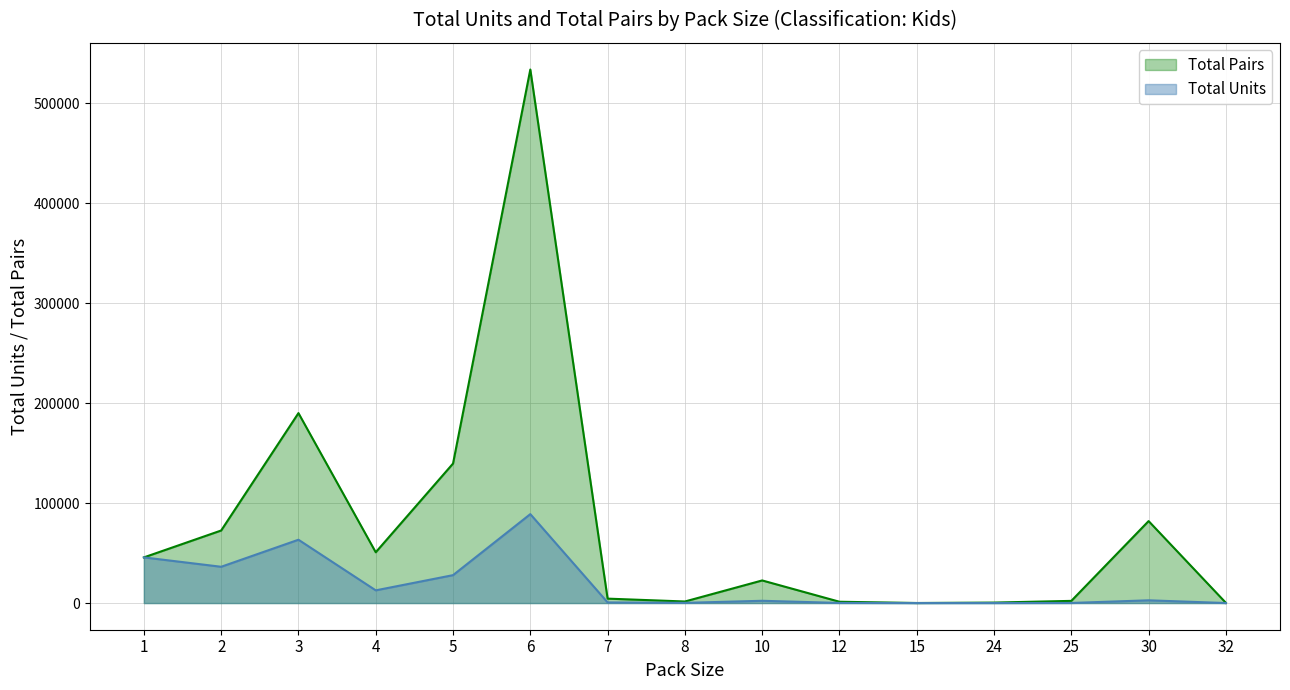

Reading left to right, transcribe all the data shown in this chart.

Total Units: 1=45648.0	2=36274.0	3=63317.0	4=12696.0	5=27901.0	6=88926.0	7=631.0	8=194.0	10=2260.0	12=108.0	15=3.0	24=19.0	25=87.0	30=2732.0	32=6.0
Total Pairs: 1=45648.0	2=72548.0	3=189951.0	4=50784.0	5=139505.0	6=533556.0	7=4417.0	8=1552.0	10=22600.0	12=1296.0	15=45.0	24=456.0	25=2175.0	30=81960.0	32=192.0